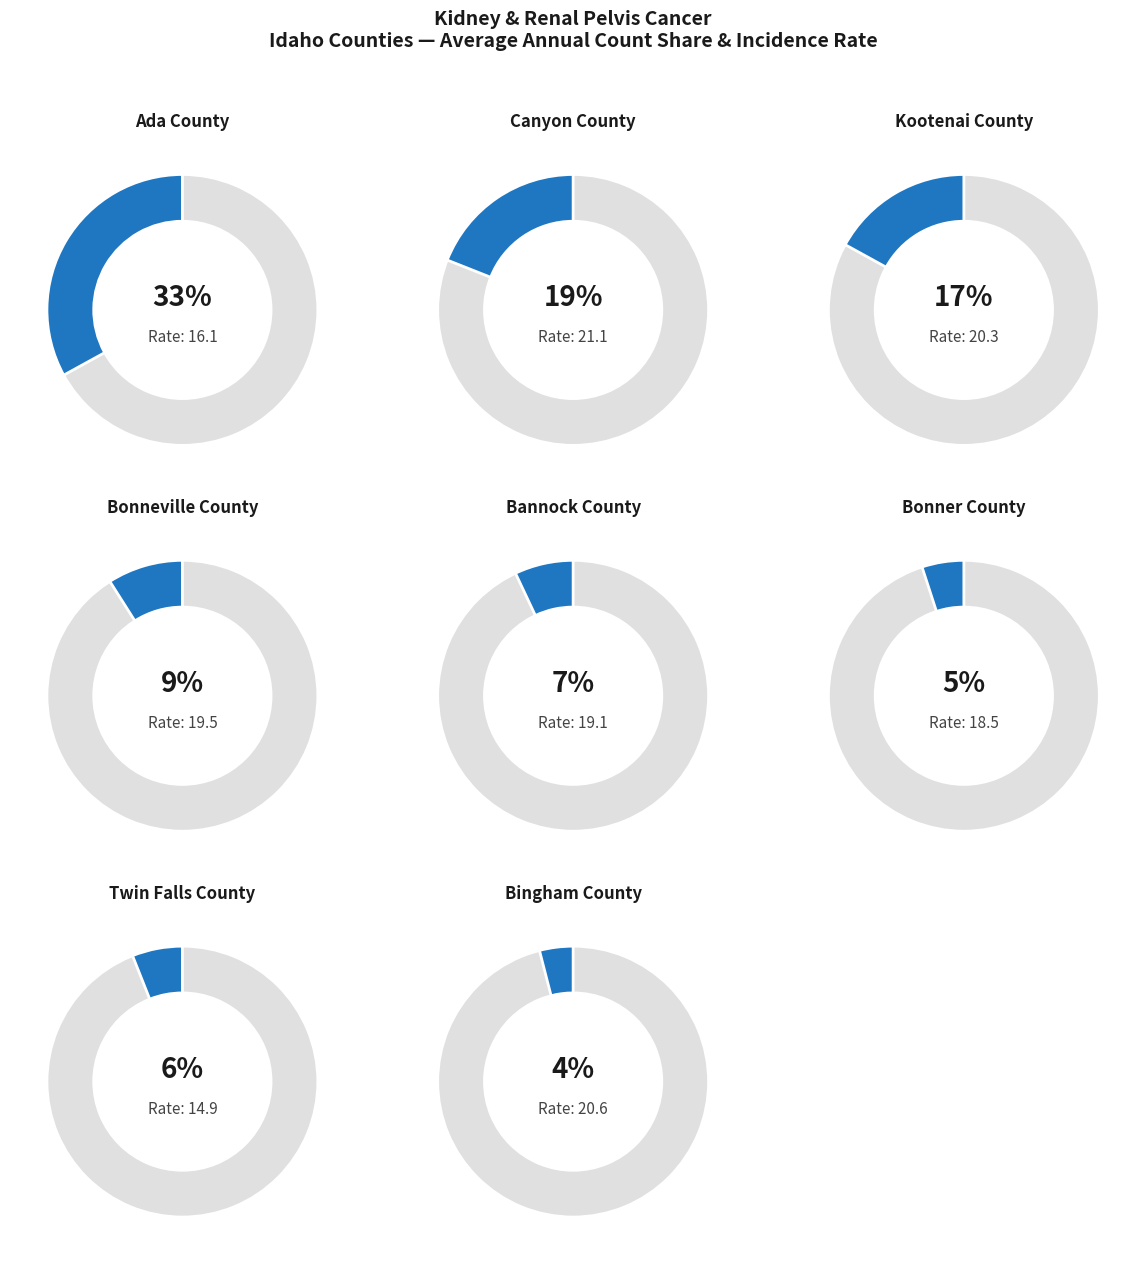

How many slices are in this pie chart?

8